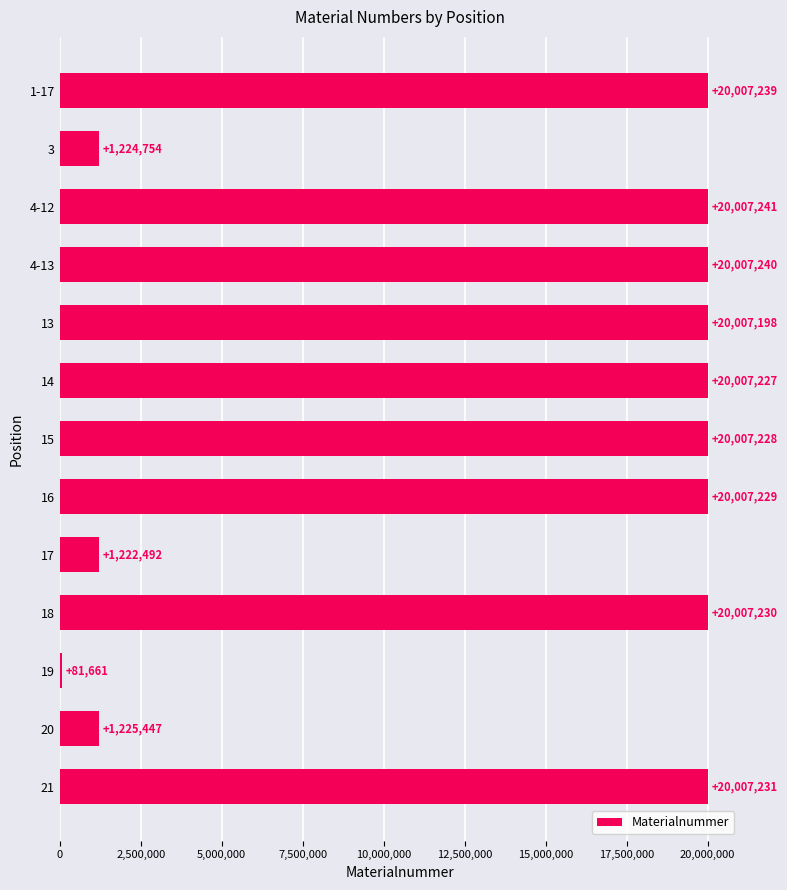

List the labels in order of value, largest first.

4-12, 4-13, 1-17, 21, 18, 16, 15, 14, 13, 20, 3, 17, 19